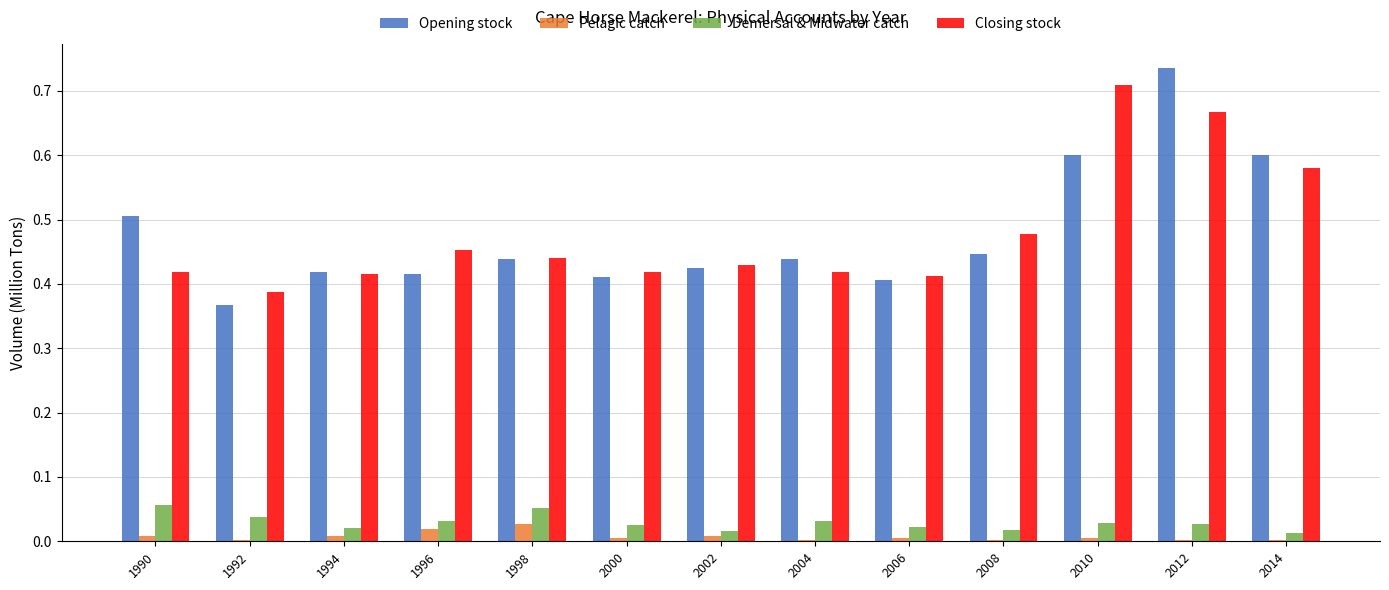

What is the sum of all Closing stock values?

6.2